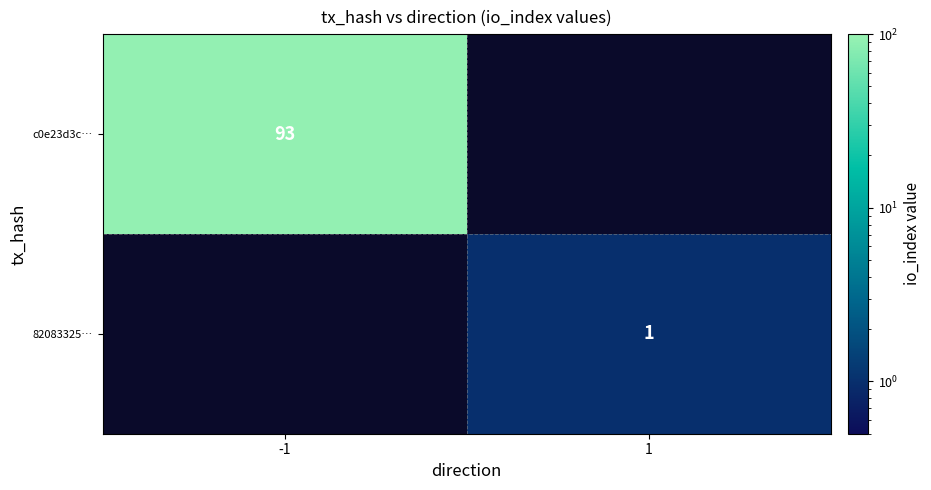

Is the value of c0e23d3c… at -1 greater than the value of 82083325… at 1?

Yes